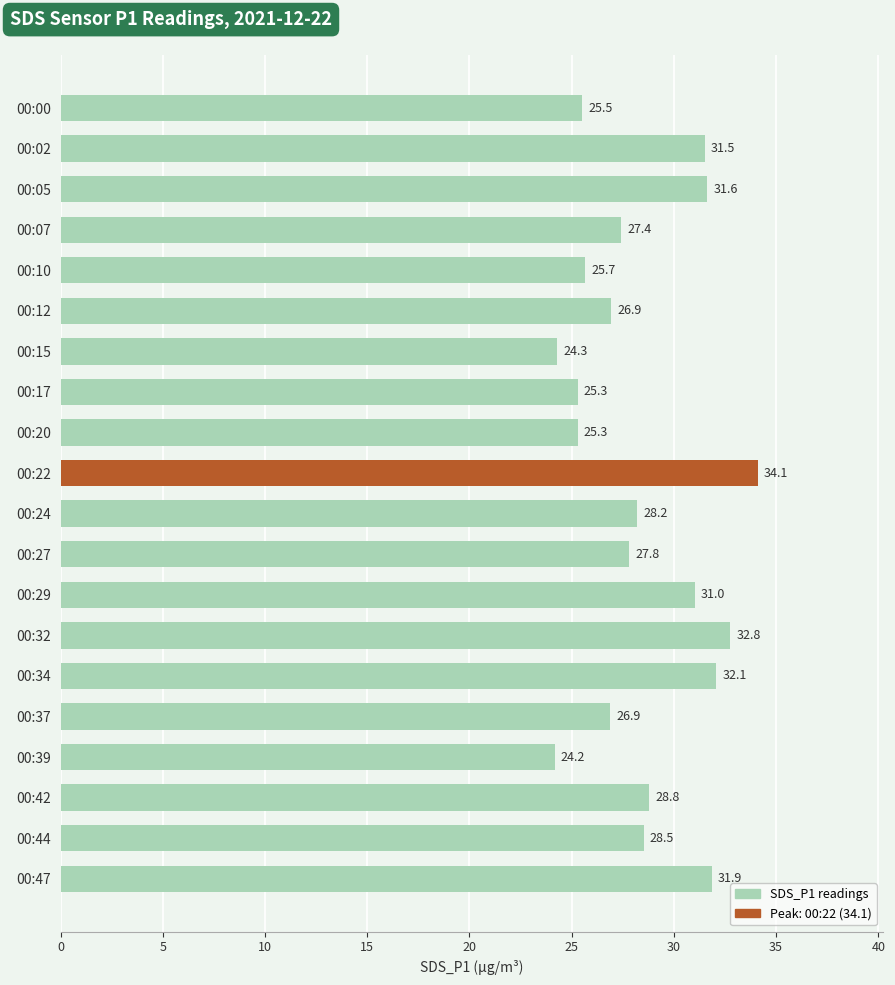

What is the approximate value at 00:44?

28.5